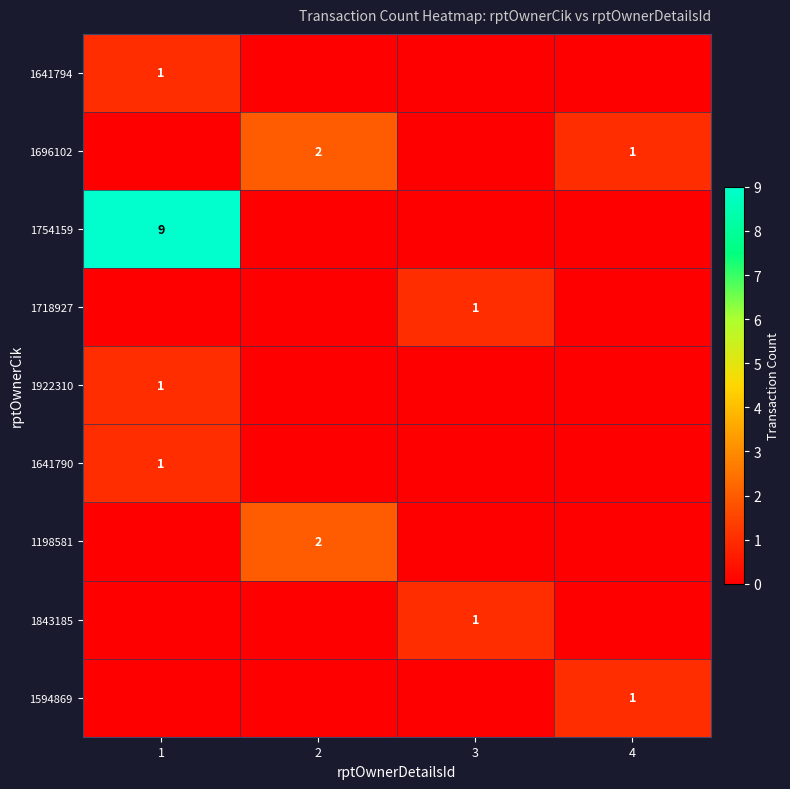

What is the greatest value displayed?

9